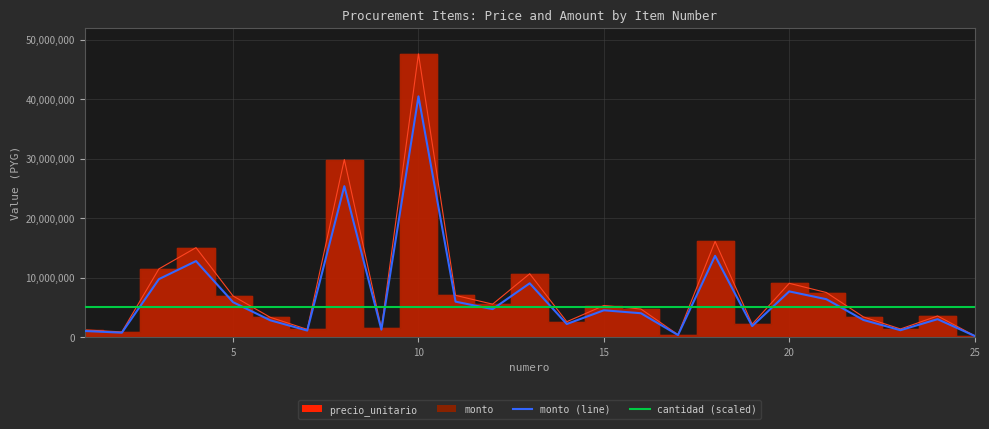

True or false: cantidad (scaled) has more than 1 points higher than both neighbors.

False